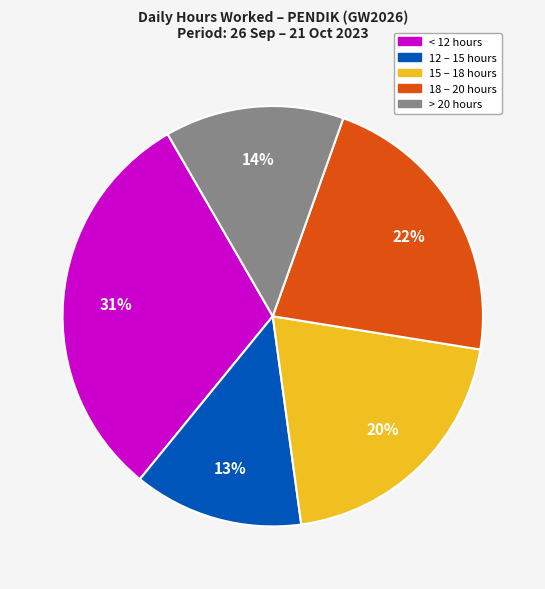

True or false: > 20 hours accounts for 14% of the total.

True